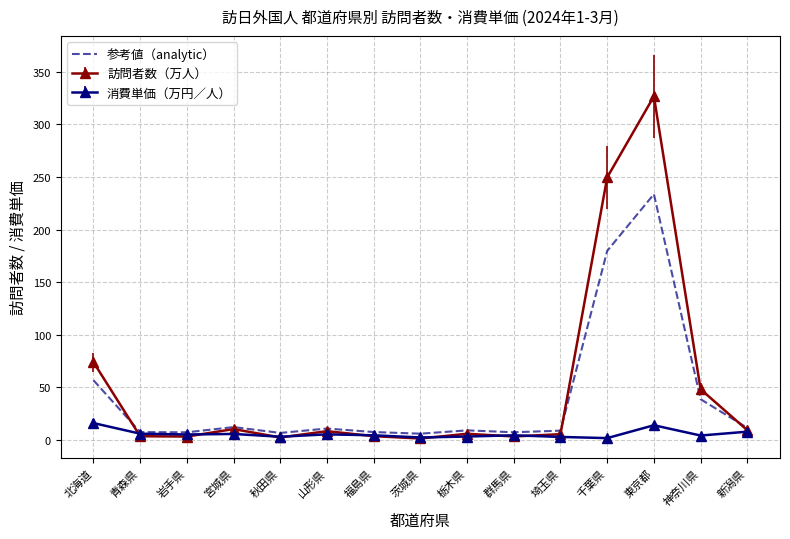

What is the maximum value shown in the chart?

326.7